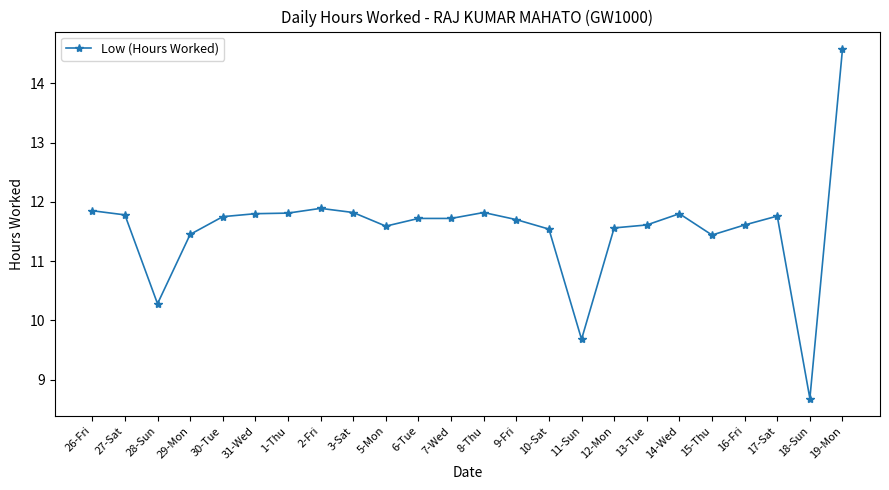

What is the value of the 15th point from the left?

11.5